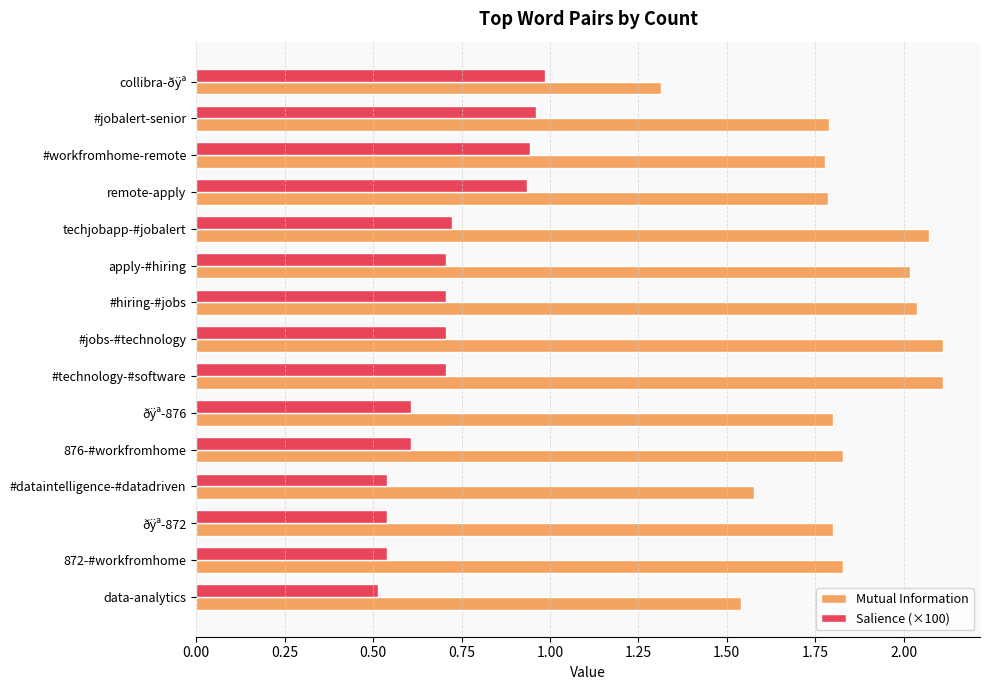

List the series in order of their peak value, lowest first.

Salience (×100), Mutual Information